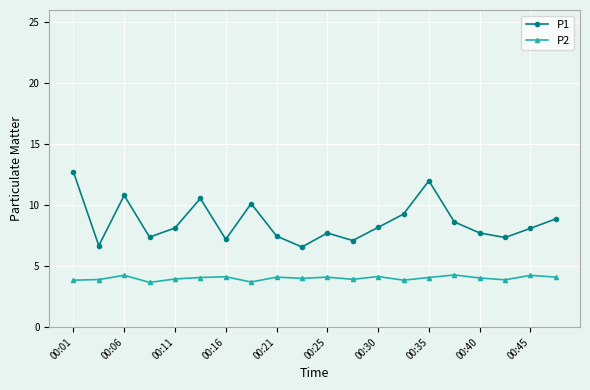

Which series has the largest total across all categories?

P1